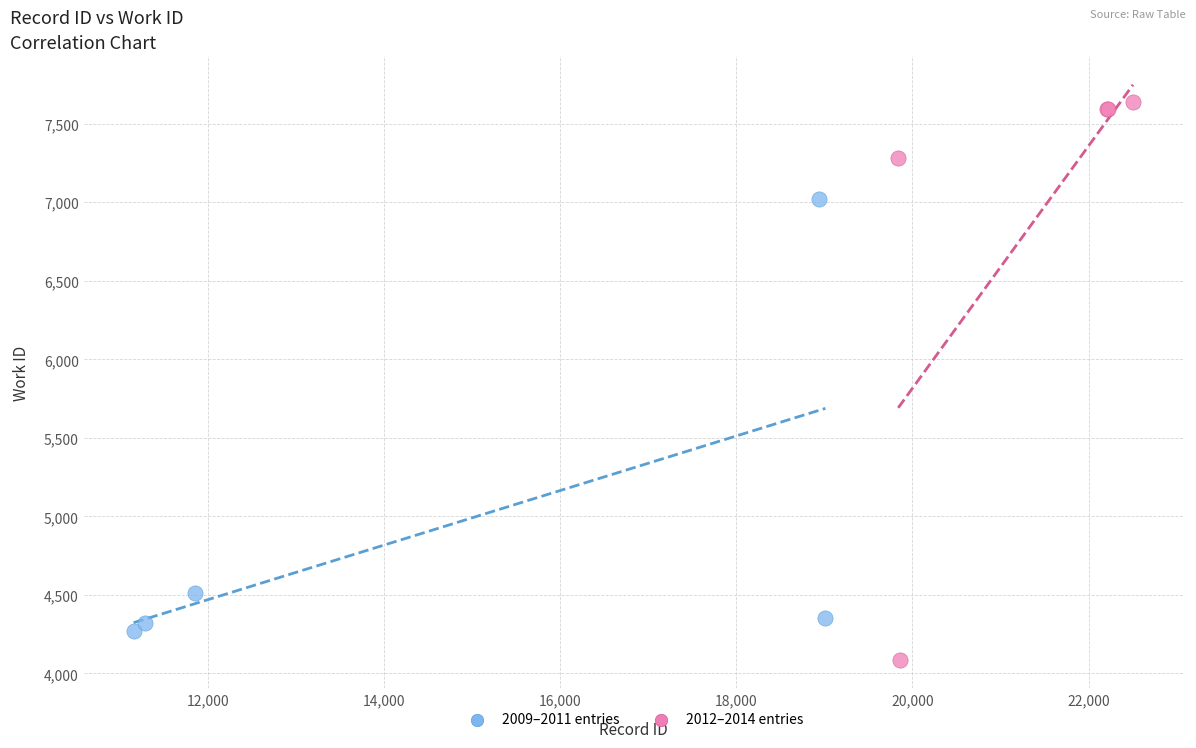

Which series has the widest spread of Y values?

2012–2014 entries